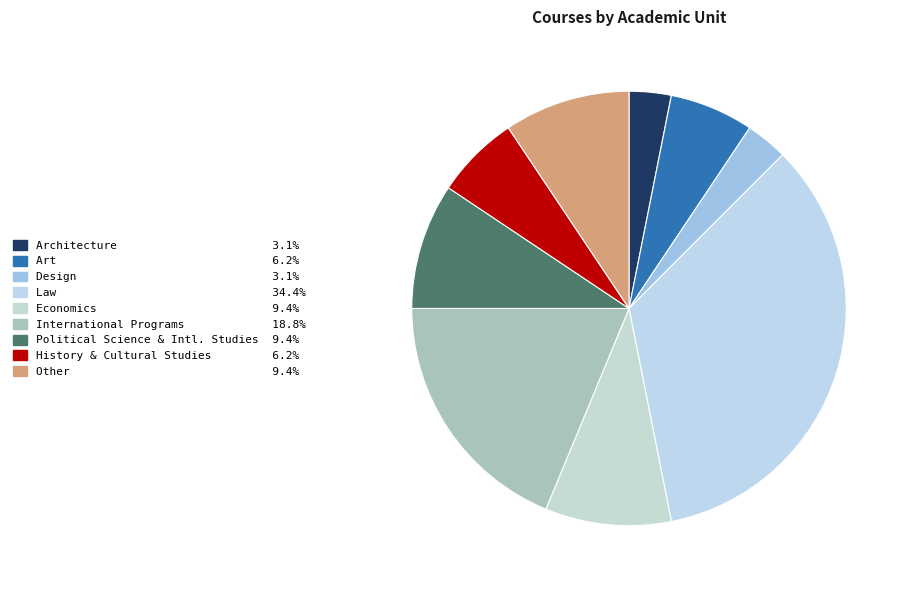

How many segments does this pie chart have?

9